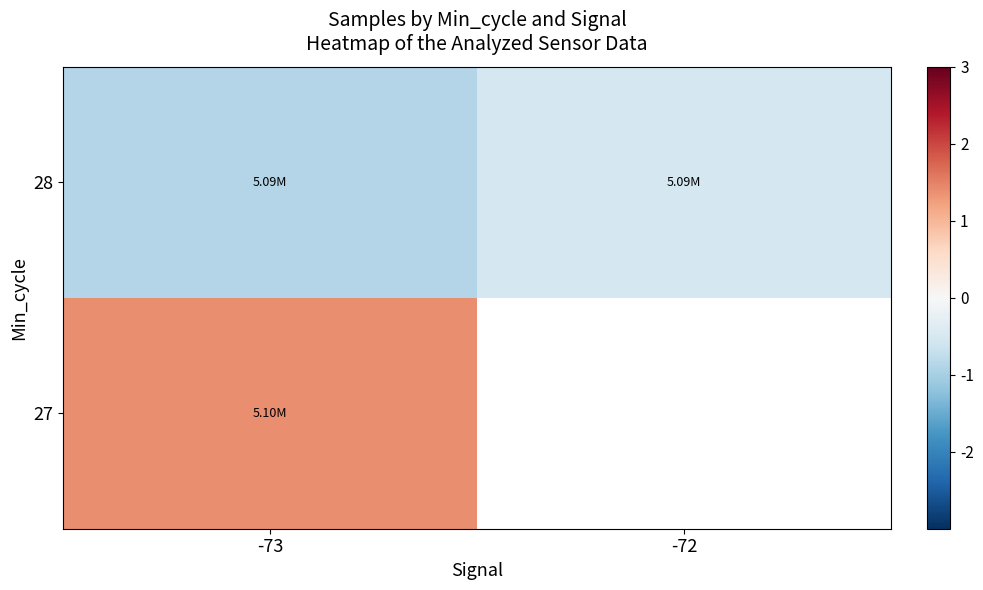

What is the minimum value shown in the chart?

-0.9